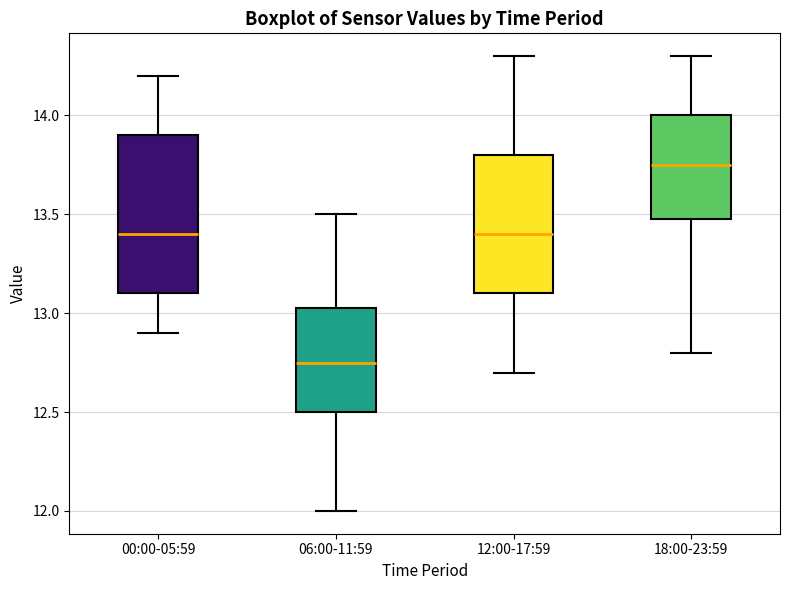

Which box is the tallest, from its lower edge to its upper edge?

00:00-05:59